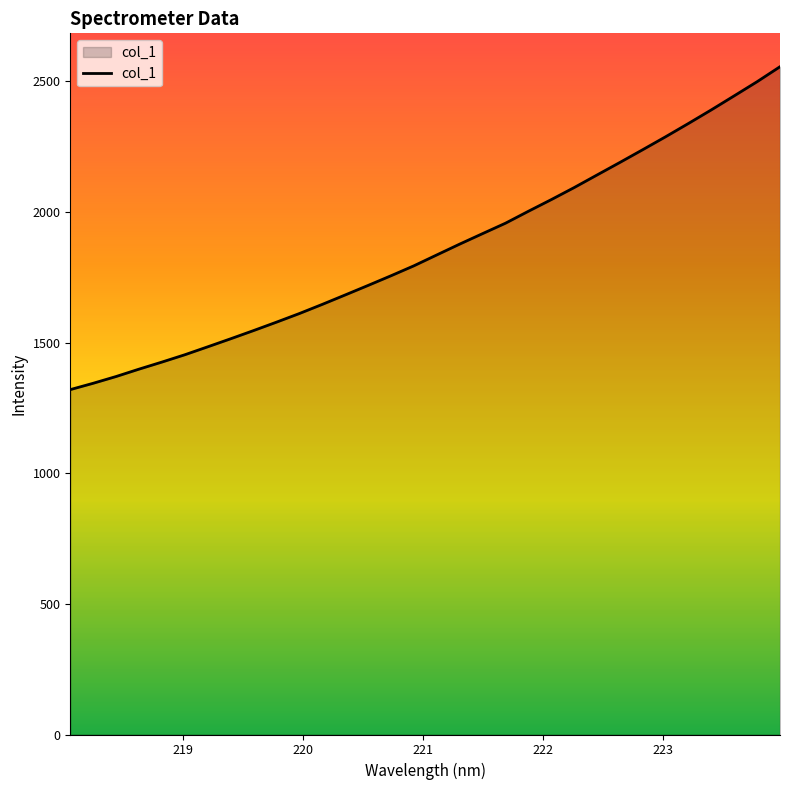

What is the smallest value displayed?

1319.8